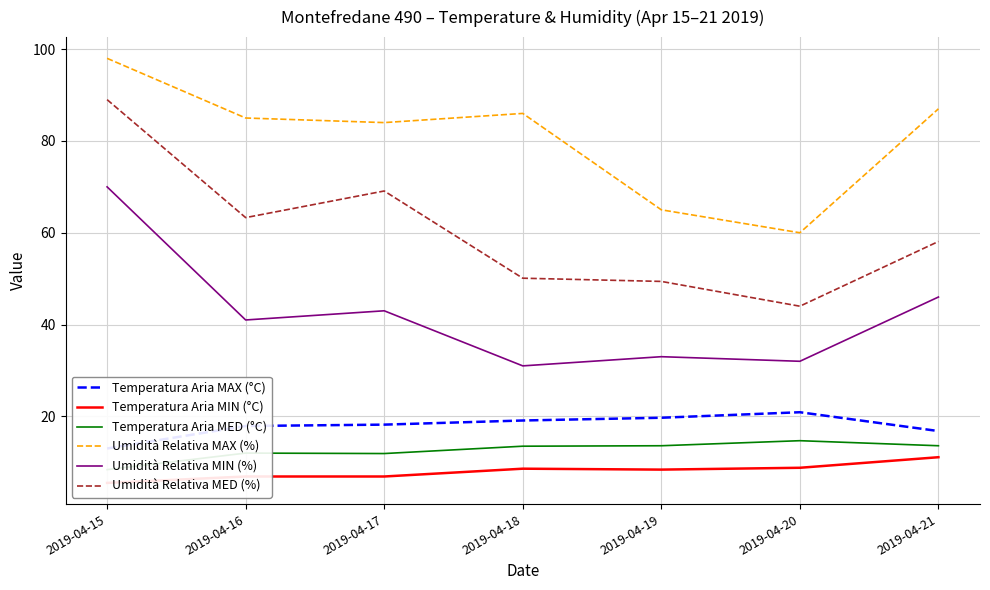

How many data points in Umidità Relativa MAX (%) are less than 85?

3